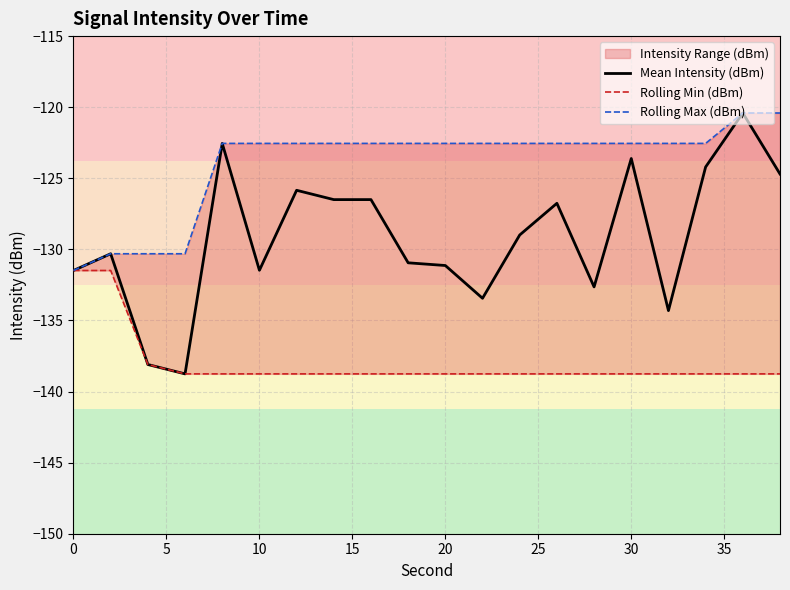

The value of Mean Intensity (dBm) at 0 is -131.5. True or false?

True